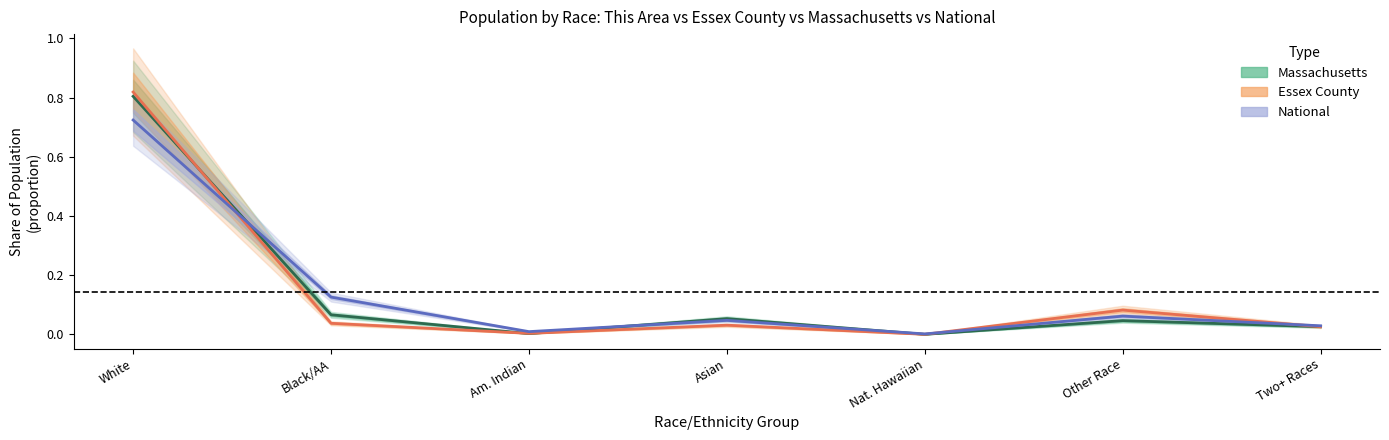

What is the label of the 4th point from the left?

Asian